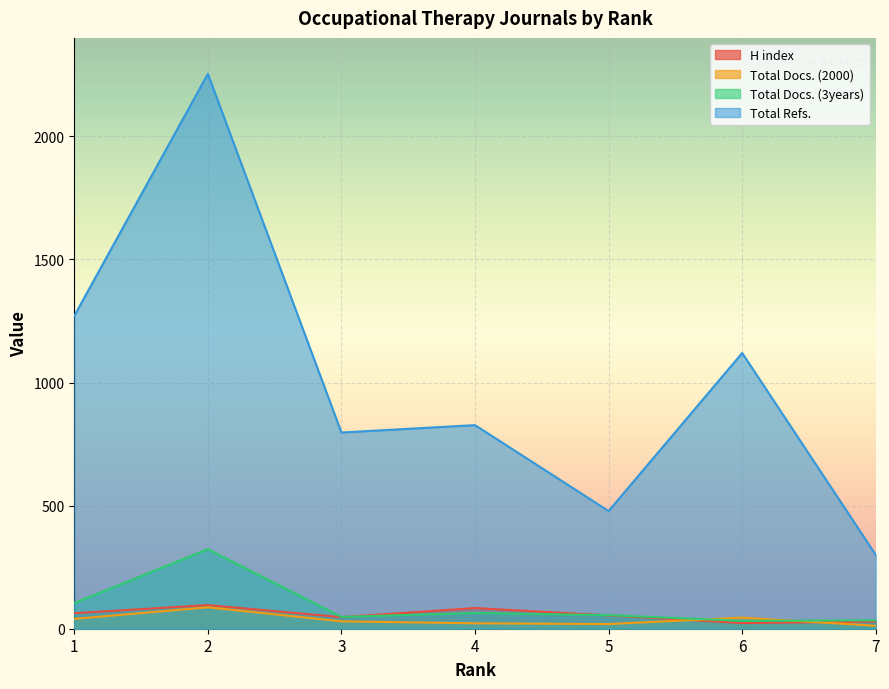

In Total Refs., how many points are higher than both neighbors (excluding endpoints)?

3